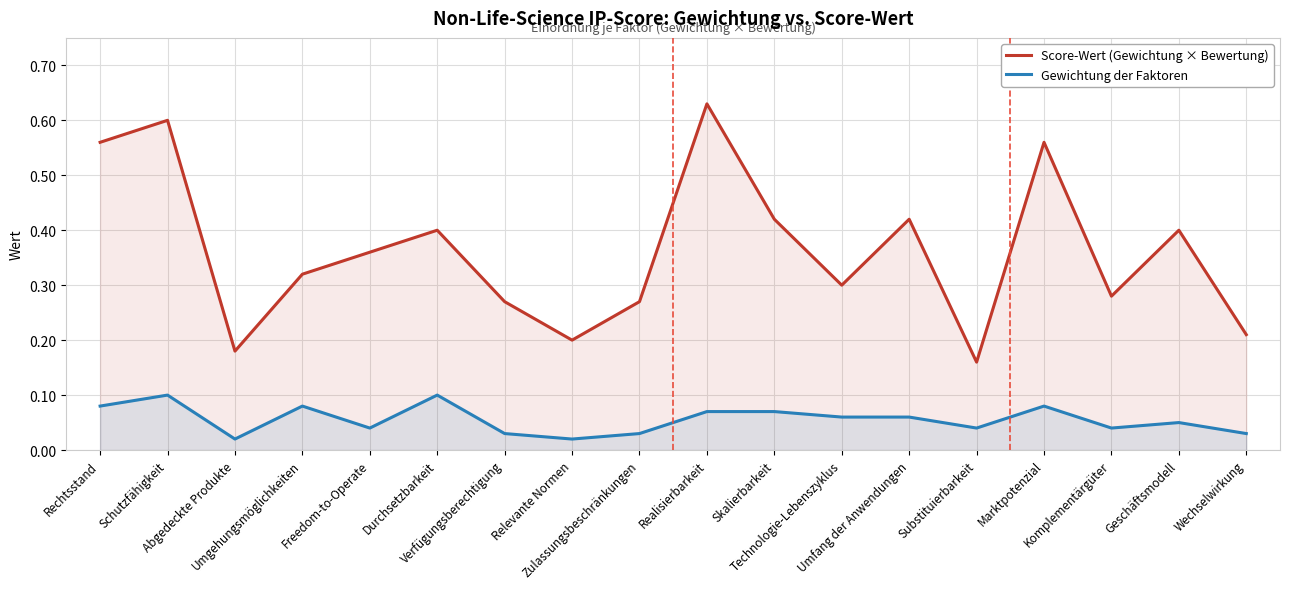

Which category has the lowest value in the Gewichtung der Faktoren series?

Abgedeckte Produkte